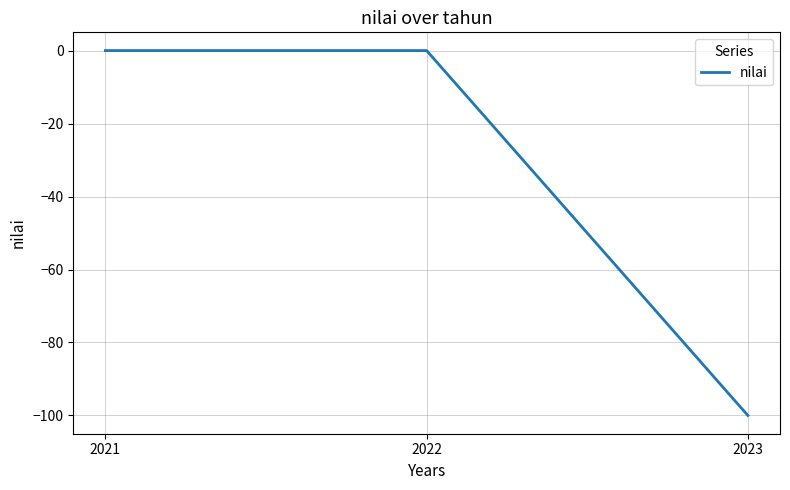

Where is the data nearest to the value -50?

2021